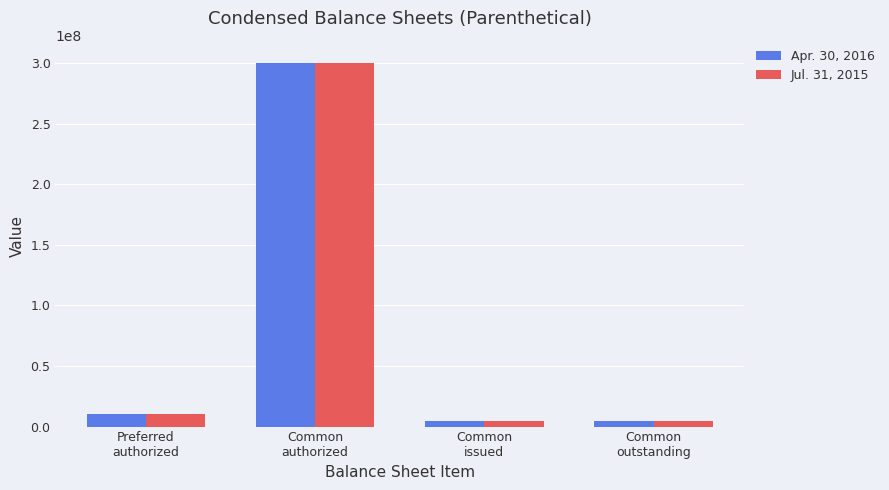

At which label is Apr. 30, 2016 closest to 152252251?

Preferred
authorized